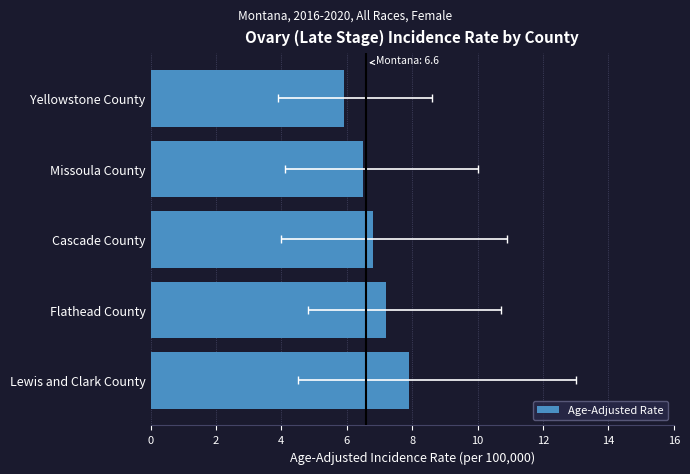

What is the approximate value at Cascade County?

6.8